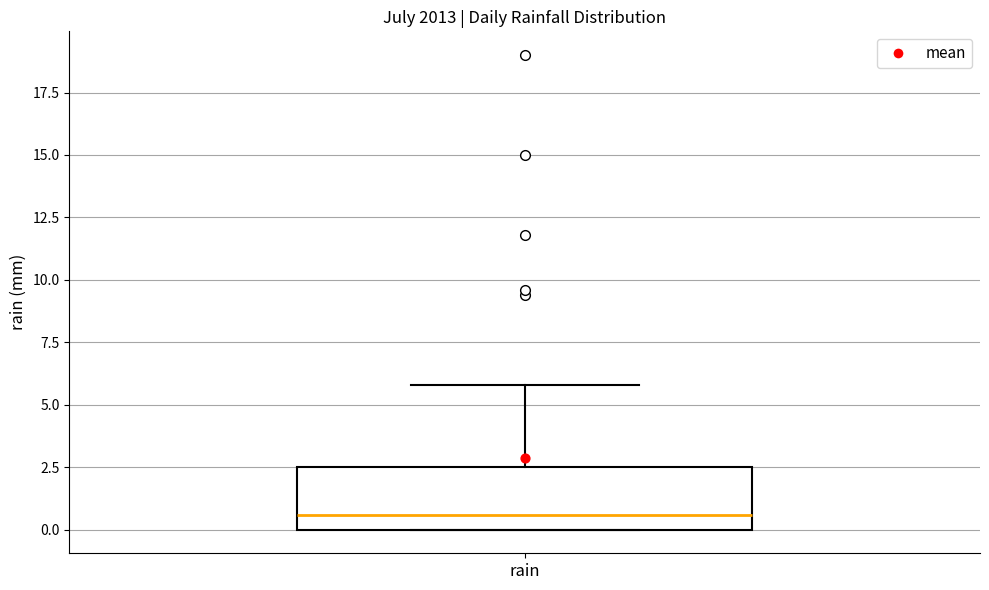

Transcribe this box plot: give where the median line is, the range the box spans, and where the two whiskers end, as read against the y-axis. The values are not printed on the chart, so give them approximately, as read against the axis.

median 0.5, box 0.0 to 2.5, whiskers 0.0 to 6.0